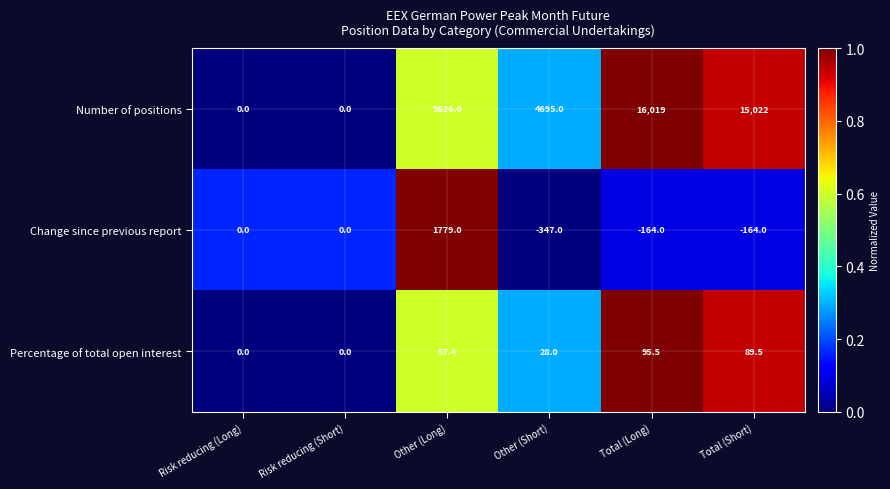

What is the average value of the Change since previous report series?

184.0